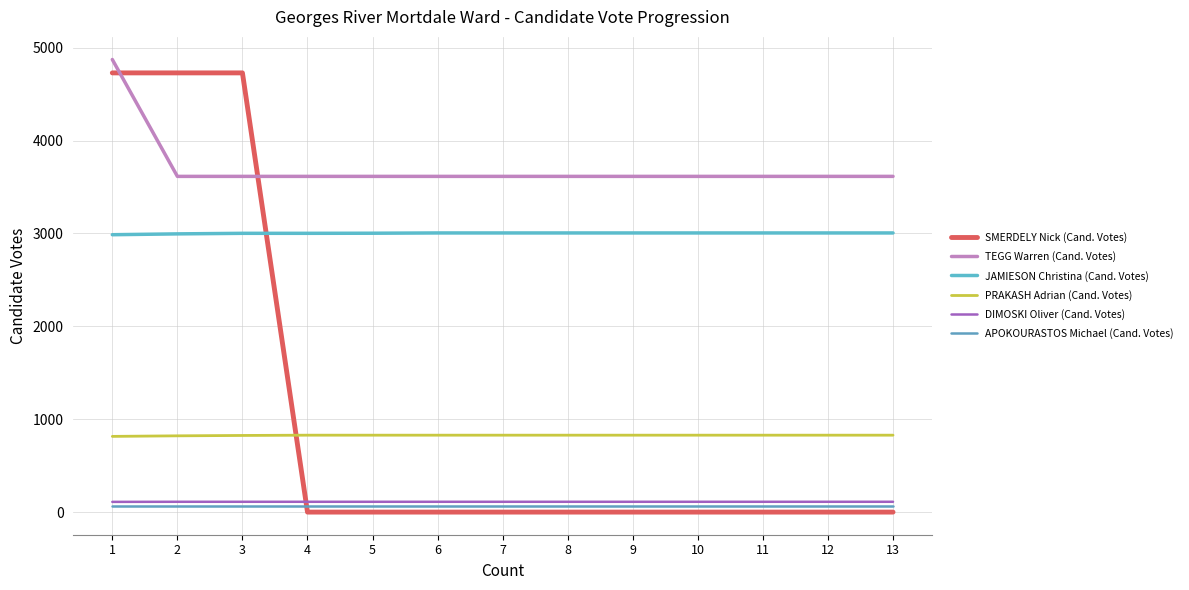

What are all the series names shown in the legend?

SMERDELY Nick (Cand. Votes), TEGG Warren (Cand. Votes), JAMIESON Christina (Cand. Votes), PRAKASH Adrian (Cand. Votes), DIMOSKI Oliver (Cand. Votes), APOKOURASTOS Michael (Cand. Votes)